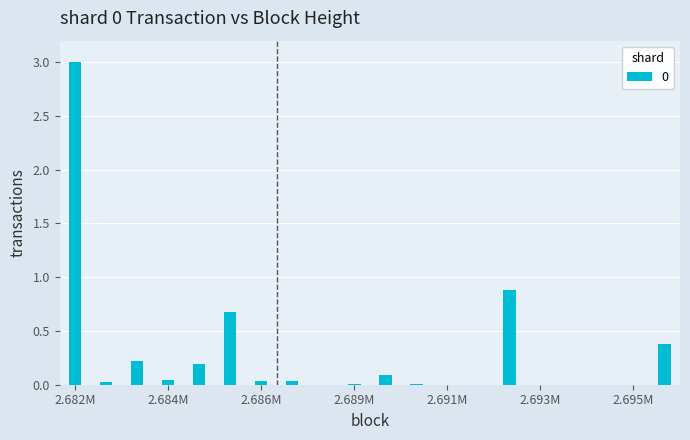

What is the greatest value displayed?

3.0